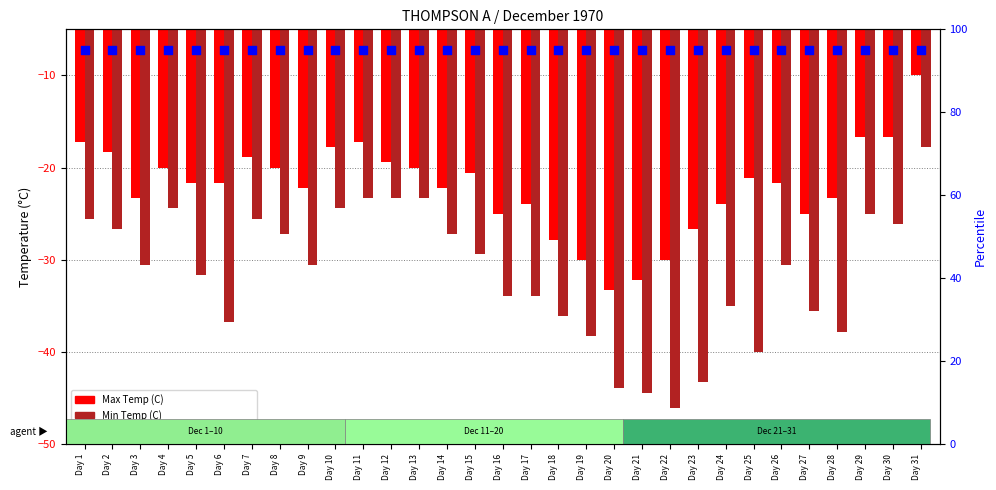

What is the total value across all series at Day 12?

52.3